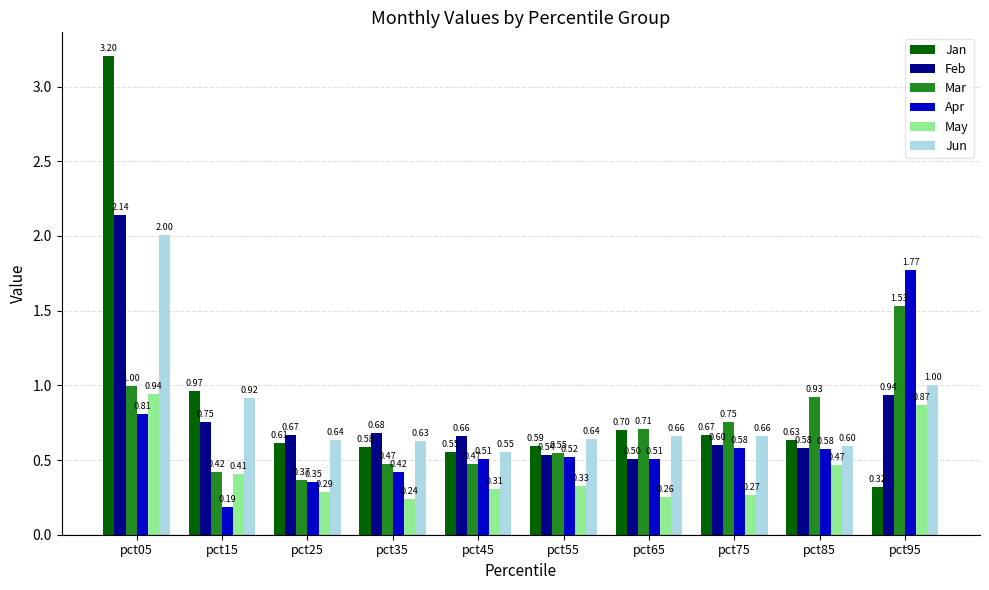

Which series has the largest total across all categories?

Jan